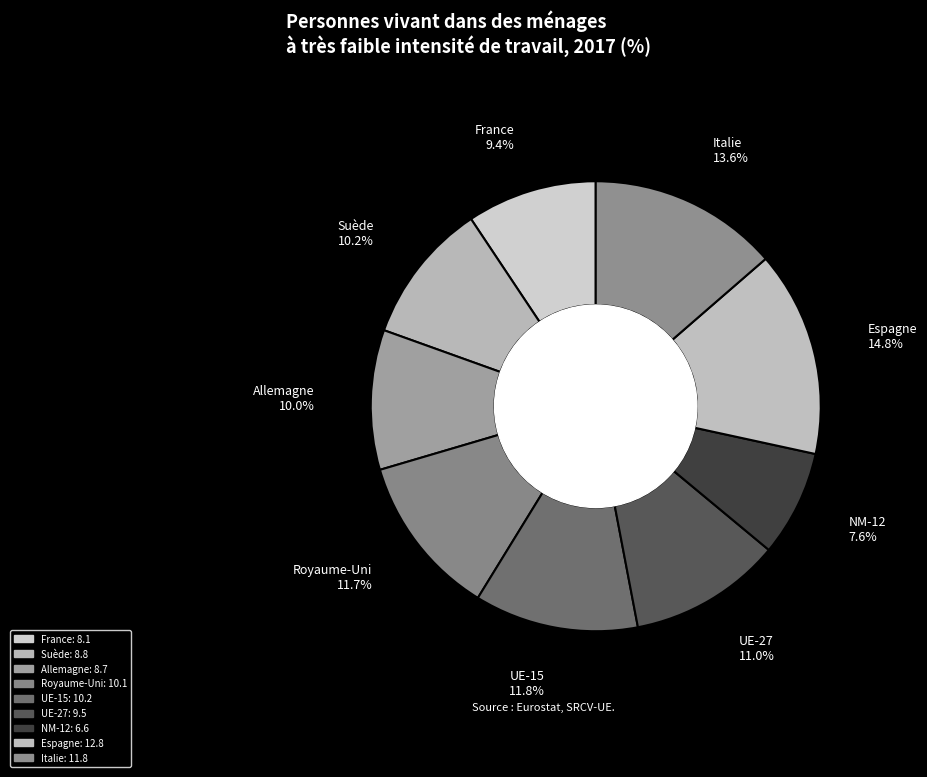

What is the ratio of the value at Royaume-Uni to the value at Italie?

0.9